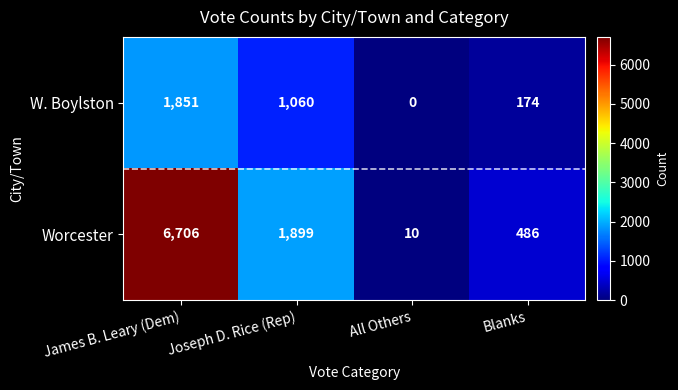

Count the number of categories in the chart.

4